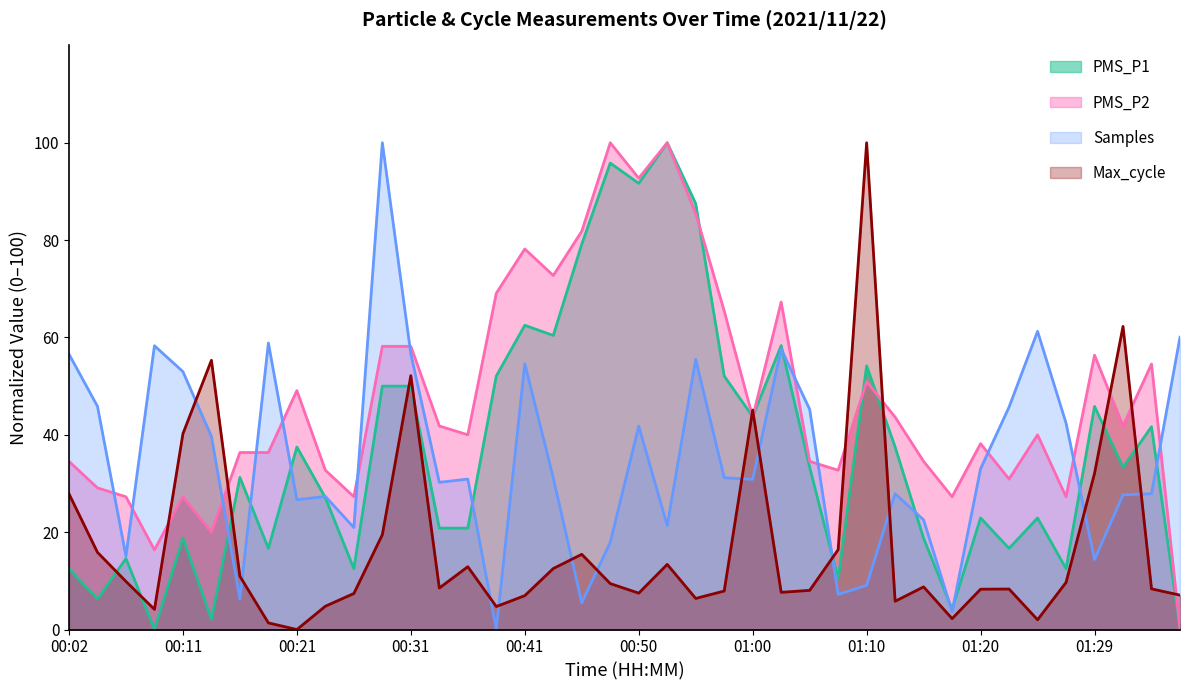

What are all the series names shown in the legend?

PMS_P1, PMS_P2, Samples, Max_cycle